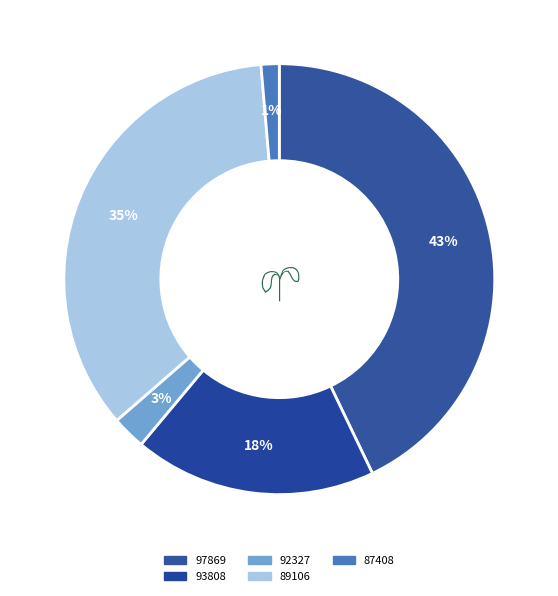

Which category has the biggest portion of the pie?

97869